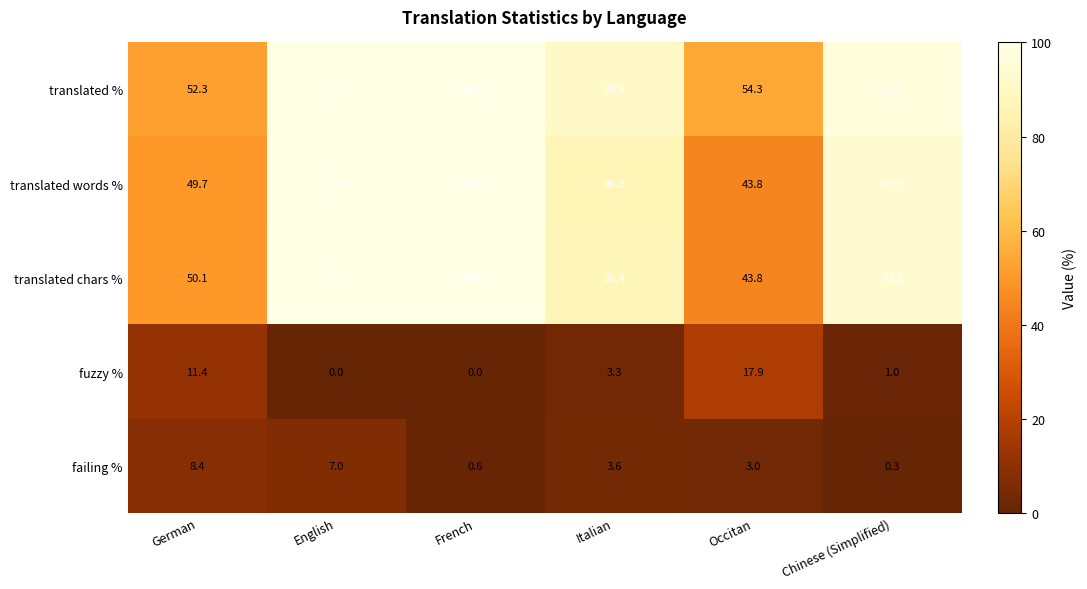

True or false: fuzzy % has a value of 1.4 at Italian.

False